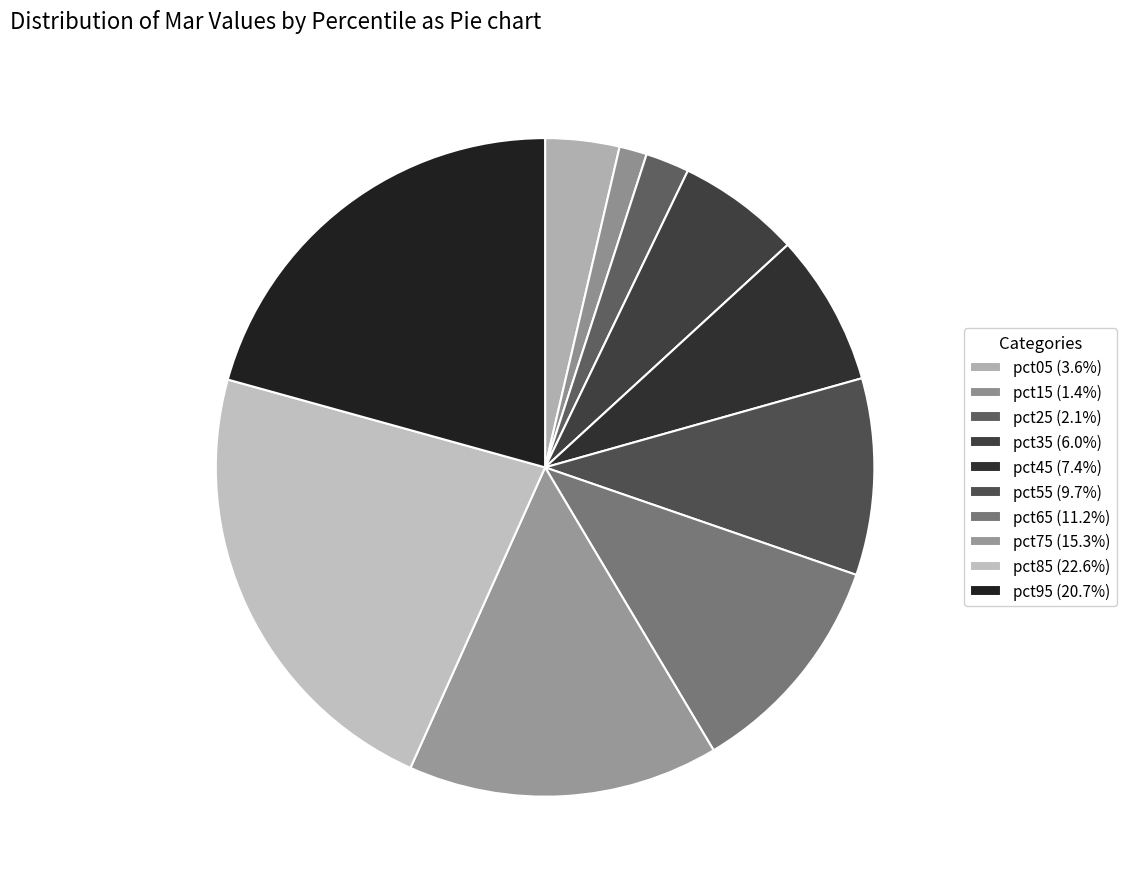

Is pct75 the majority of the pie?

No